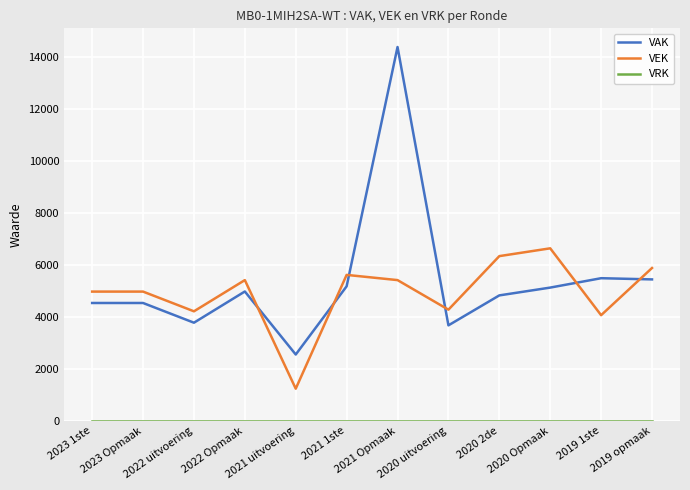

In VEK, how many points are lower than both neighbors (excluding endpoints)?

4